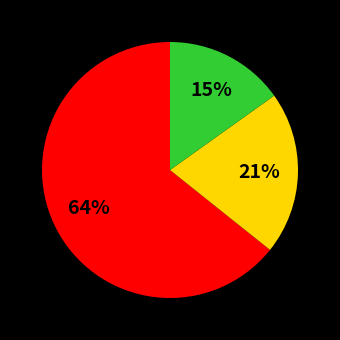

To the nearest percent, what is the difference between the largest and smallest slice percentages?

49%